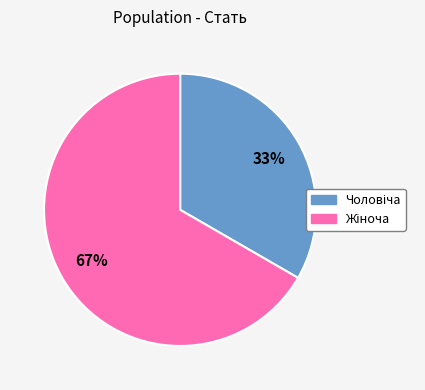

To the nearest percent, what is the average slice percentage?

50%